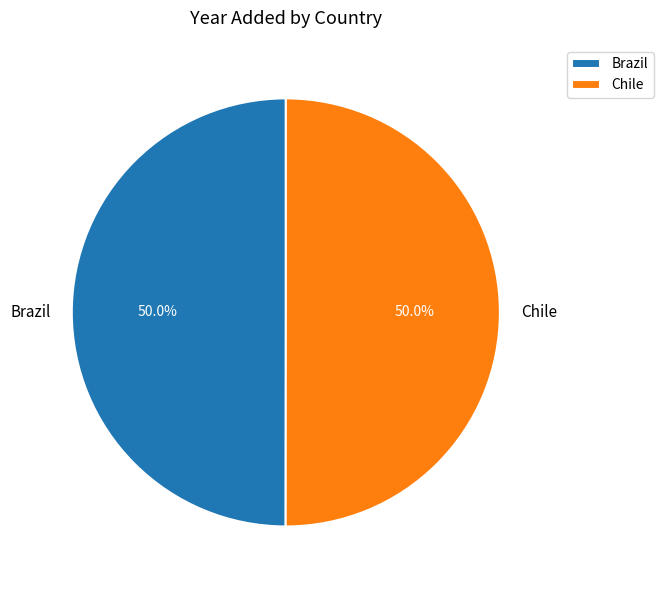

Approximately how many times larger is the value at Chile compared to Brazil?

1.0